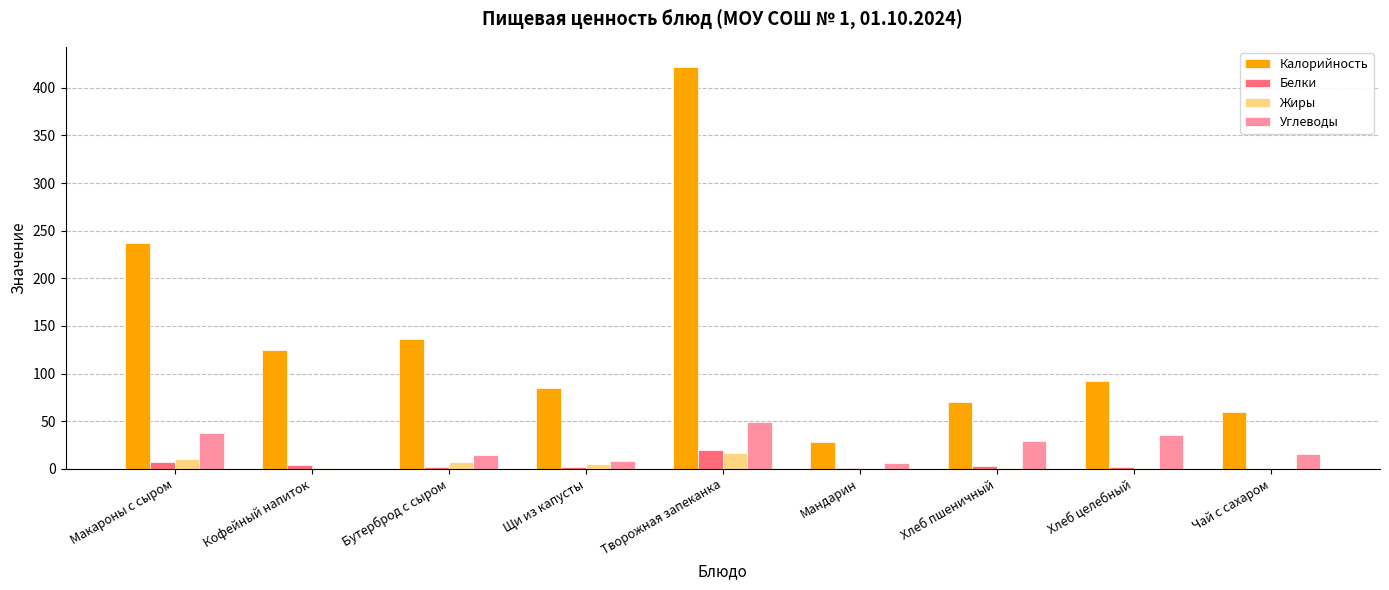

Is the value of Углеводы at Творожная запеканка greater than the value of Жиры at Хлеб целебный?

Yes